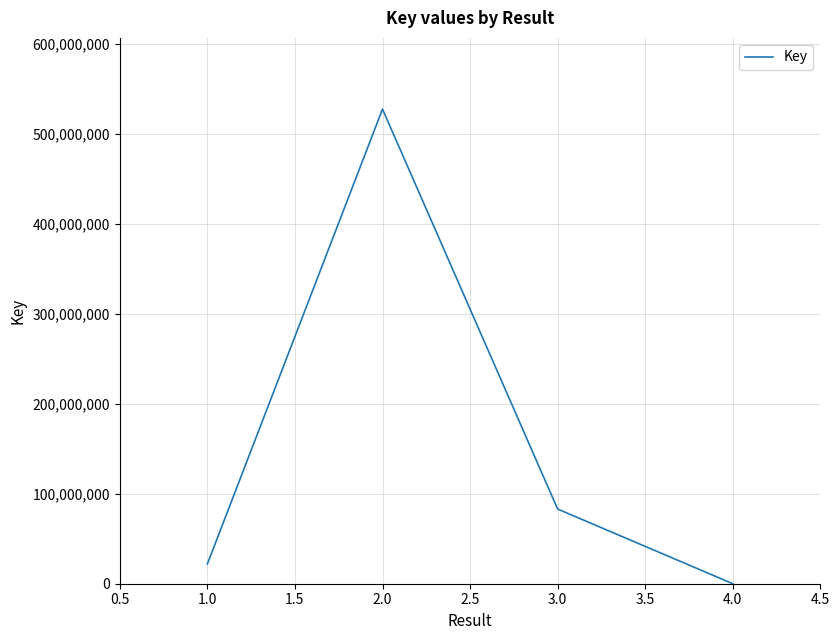

Is this an area chart (filled region under the line)?

No